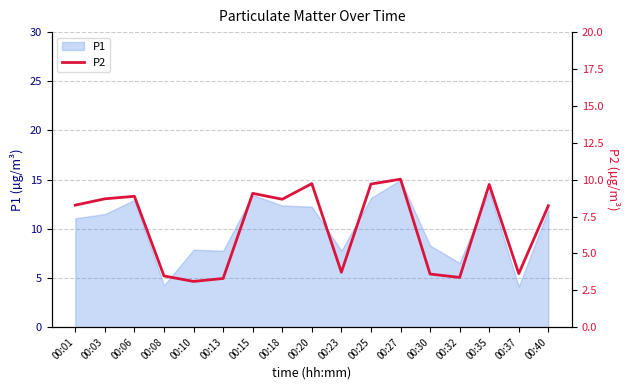

Reading left to right, transcribe all the data shown in this chart.

8.3	8.7	8.9	3.5	3.1	3.3	9.1	8.7	9.7	3.7	9.7	10.0	3.6	3.4	9.7	3.6	8.2